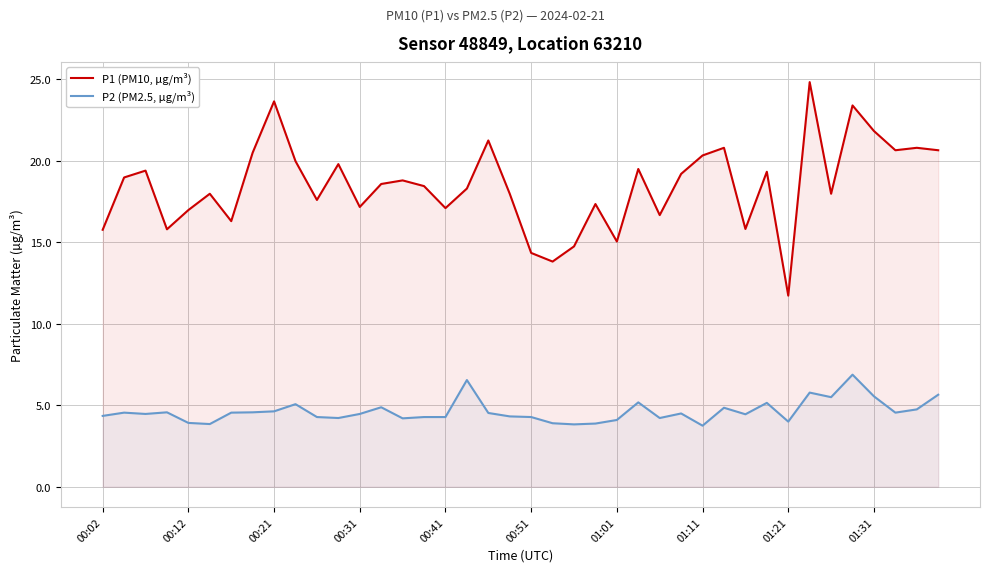

How many lines are shown in the chart?

2